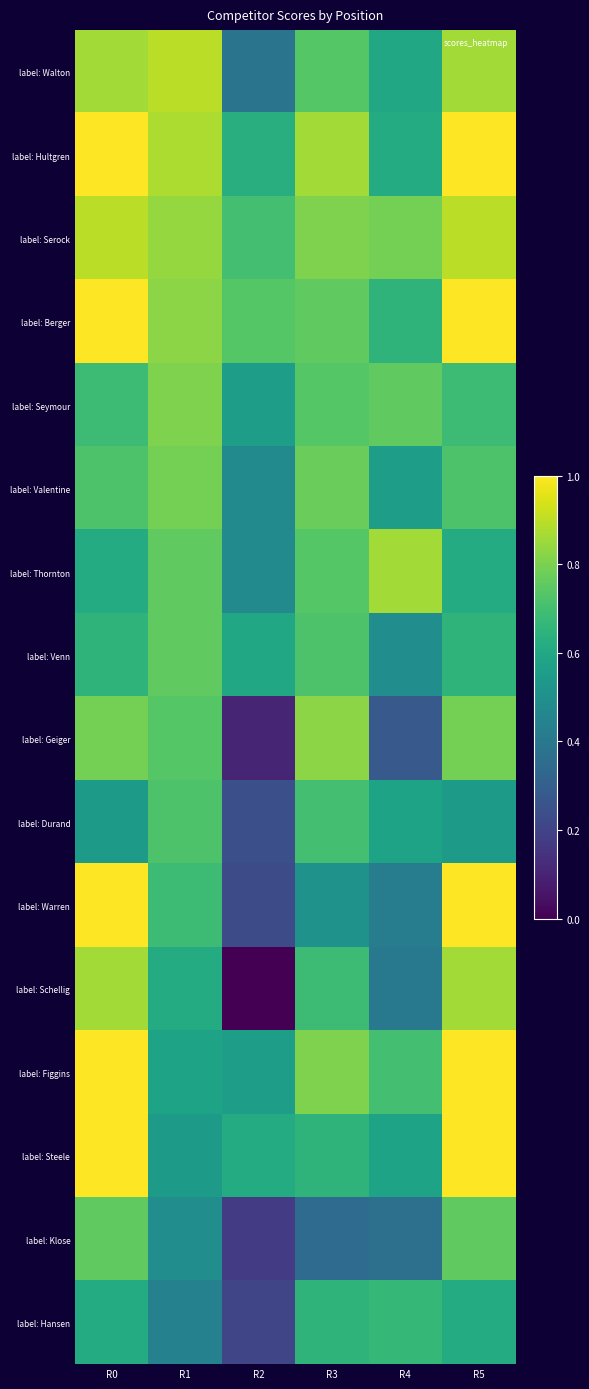

Reading left to right, transcribe all the data shown in this chart.

label: Walton: R0=0.9	R1=0.9	R2=0.4	R3=0.7	R4=0.6	R5=0.9
label: Hultgren: R0=1.0	R1=0.9	R2=0.6	R3=0.9	R4=0.6	R5=1.0
label: Serock: R0=0.9	R1=0.8	R2=0.7	R3=0.8	R4=0.8	R5=0.9
label: Berger: R0=1.0	R1=0.8	R2=0.7	R3=0.8	R4=0.6	R5=1.0
label: Seymour: R0=0.7	R1=0.8	R2=0.6	R3=0.7	R4=0.8	R5=0.7
label: Valentine: R0=0.7	R1=0.8	R2=0.5	R3=0.8	R4=0.6	R5=0.7
label: Thornton: R0=0.6	R1=0.8	R2=0.5	R3=0.7	R4=0.9	R5=0.6
label: Venn: R0=0.6	R1=0.8	R2=0.6	R3=0.7	R4=0.5	R5=0.6
label: Geiger: R0=0.8	R1=0.7	R2=0.1	R3=0.8	R4=0.3	R5=0.8
label: Durand: R0=0.5	R1=0.7	R2=0.2	R3=0.7	R4=0.6	R5=0.5
label: Warren: R0=1.0	R1=0.7	R2=0.2	R3=0.5	R4=0.4	R5=1.0
label: Schellig: R0=0.9	R1=0.6	R2=0.0	R3=0.7	R4=0.4	R5=0.9
label: Figgins: R0=1.0	R1=0.6	R2=0.6	R3=0.8	R4=0.7	R5=1.0
label: Steele: R0=1.0	R1=0.5	R2=0.6	R3=0.6	R4=0.6	R5=1.0
label: Klose: R0=0.8	R1=0.5	R2=0.2	R3=0.4	R4=0.4	R5=0.8
label: Hansen: R0=0.6	R1=0.4	R2=0.2	R3=0.6	R4=0.7	R5=0.6